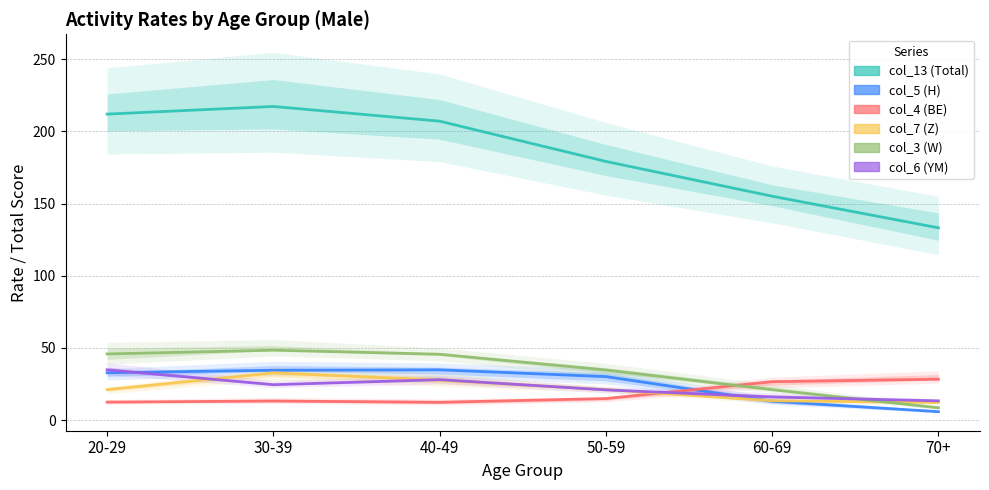

What is the difference between the col_6 (YM) values at 70+ and 60-69?

2.7